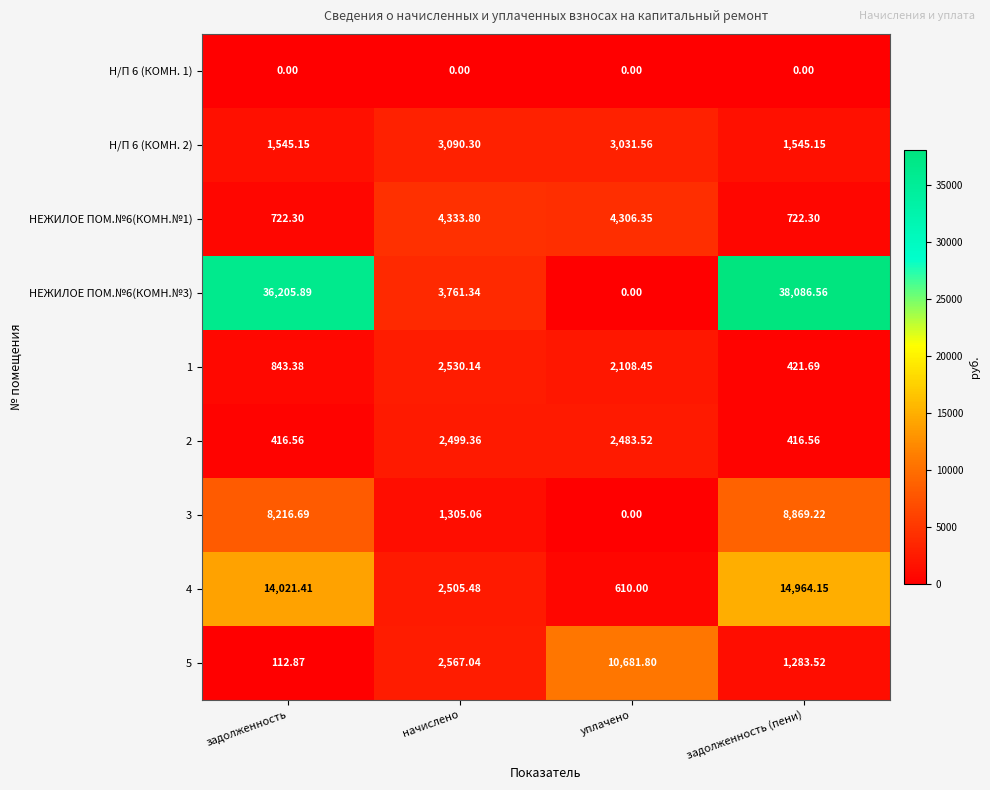

List the labels in order of НЕЖИЛОЕ ПОМ.№6(КОМН.№3) value, smallest first.

уплачено, начислено, задолженность, задолженность (пени)